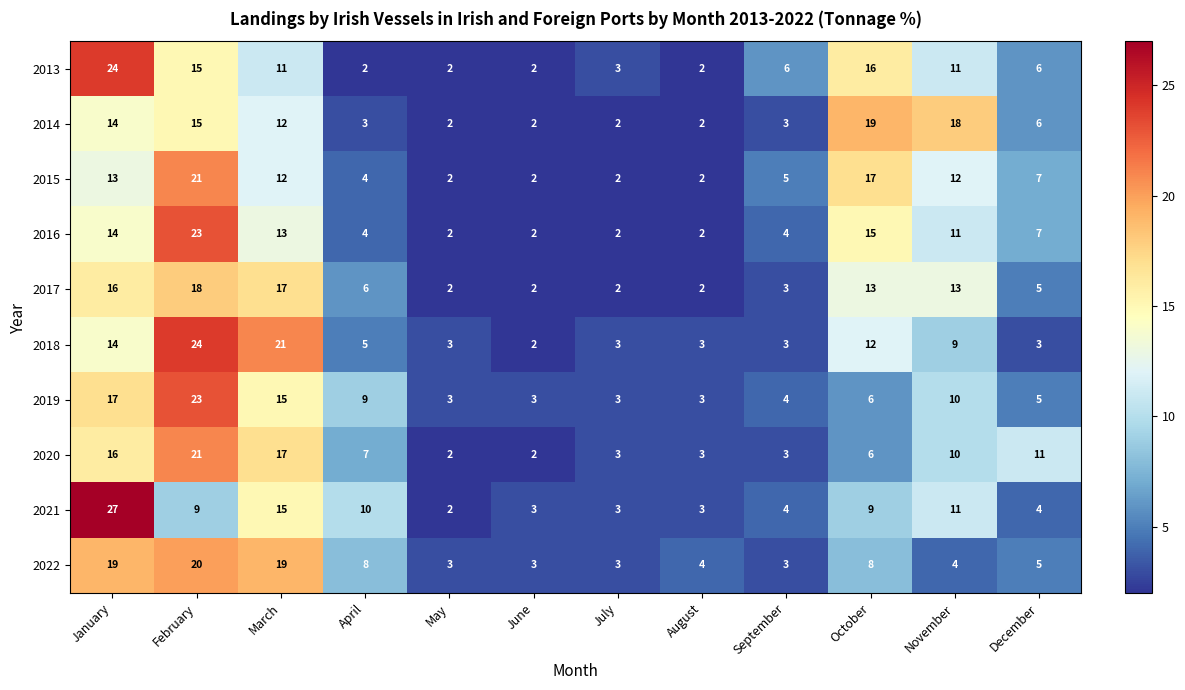

What is the sum of all 2017 values?

99